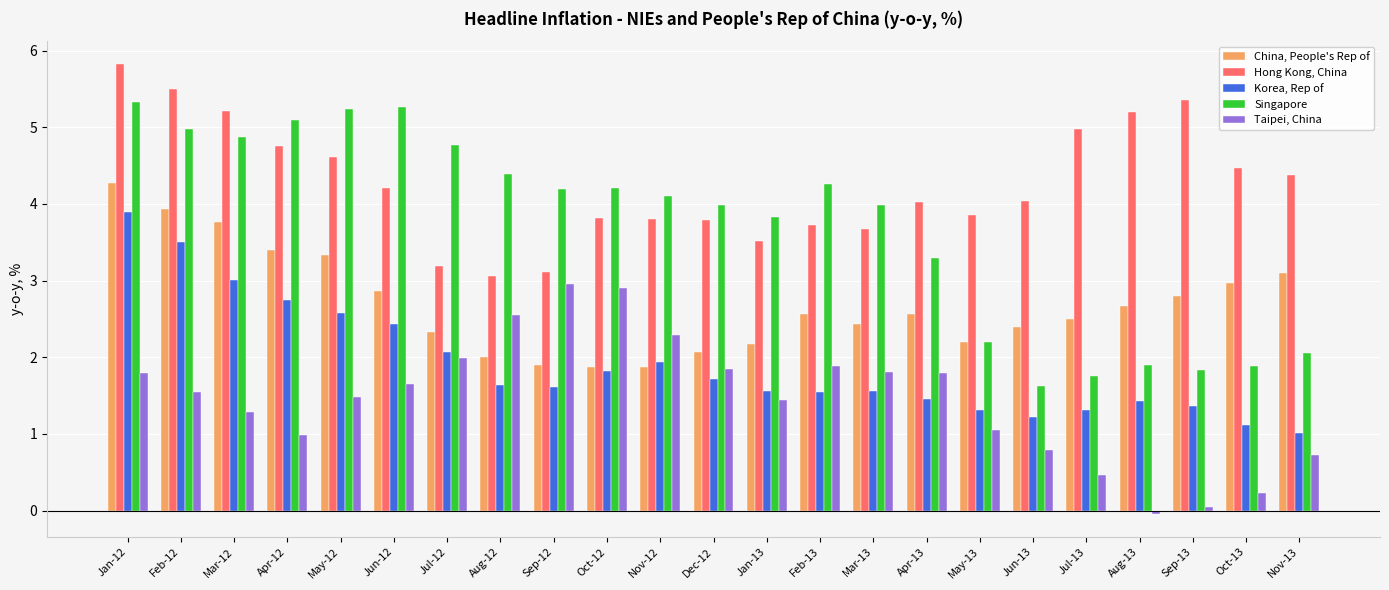

The value of Hong Kong, China at Jun-12 is 6.2. True or false?

False